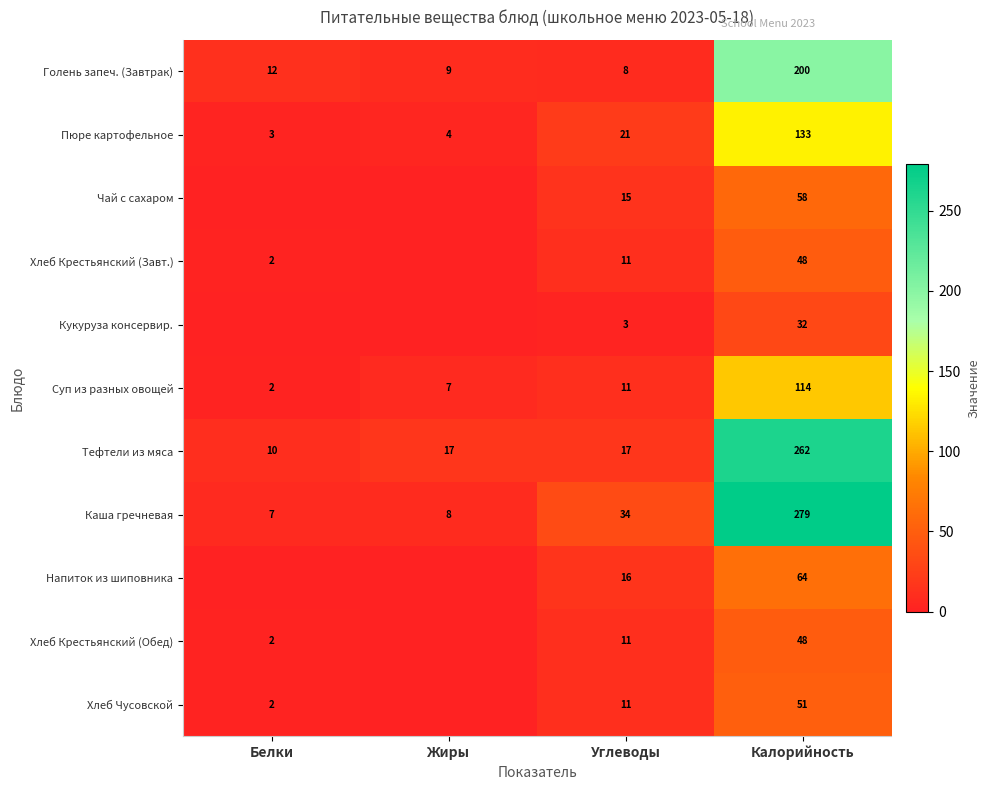

What is the difference between the highest and lowest values at Углеводы?

31